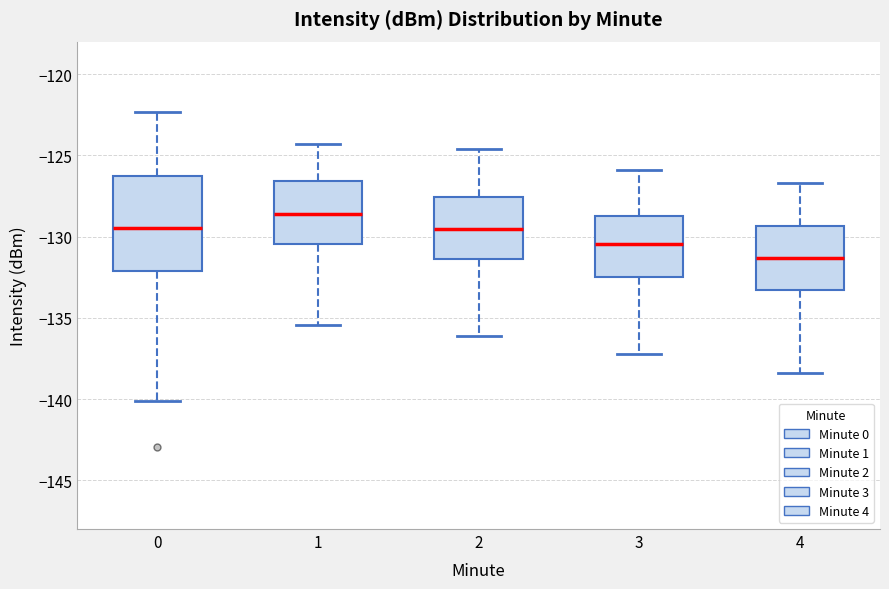

Comparing the boxes themselves (not the whiskers), which one is the tallest?

0